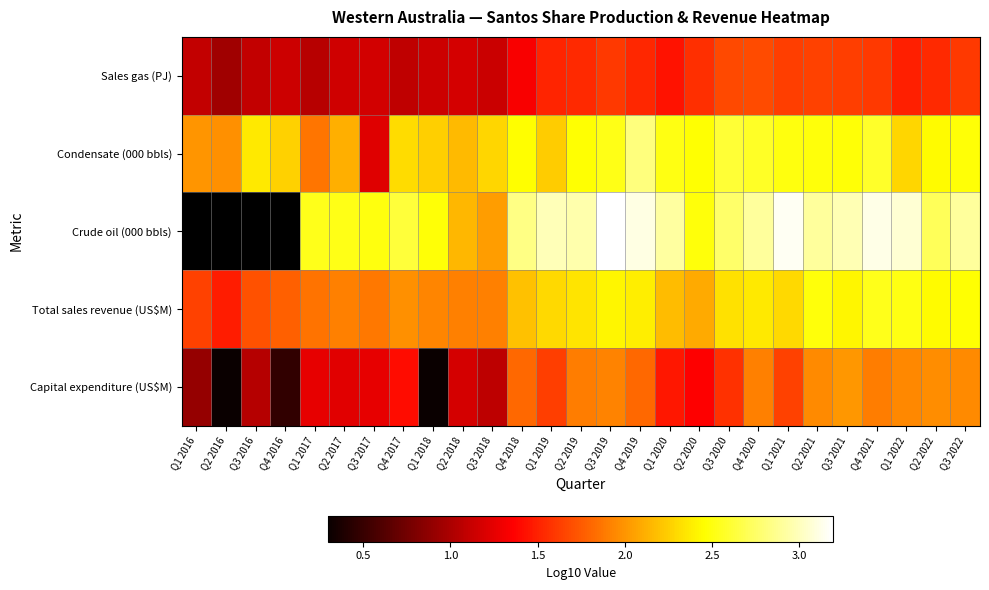

How many series are shown in this chart?

5